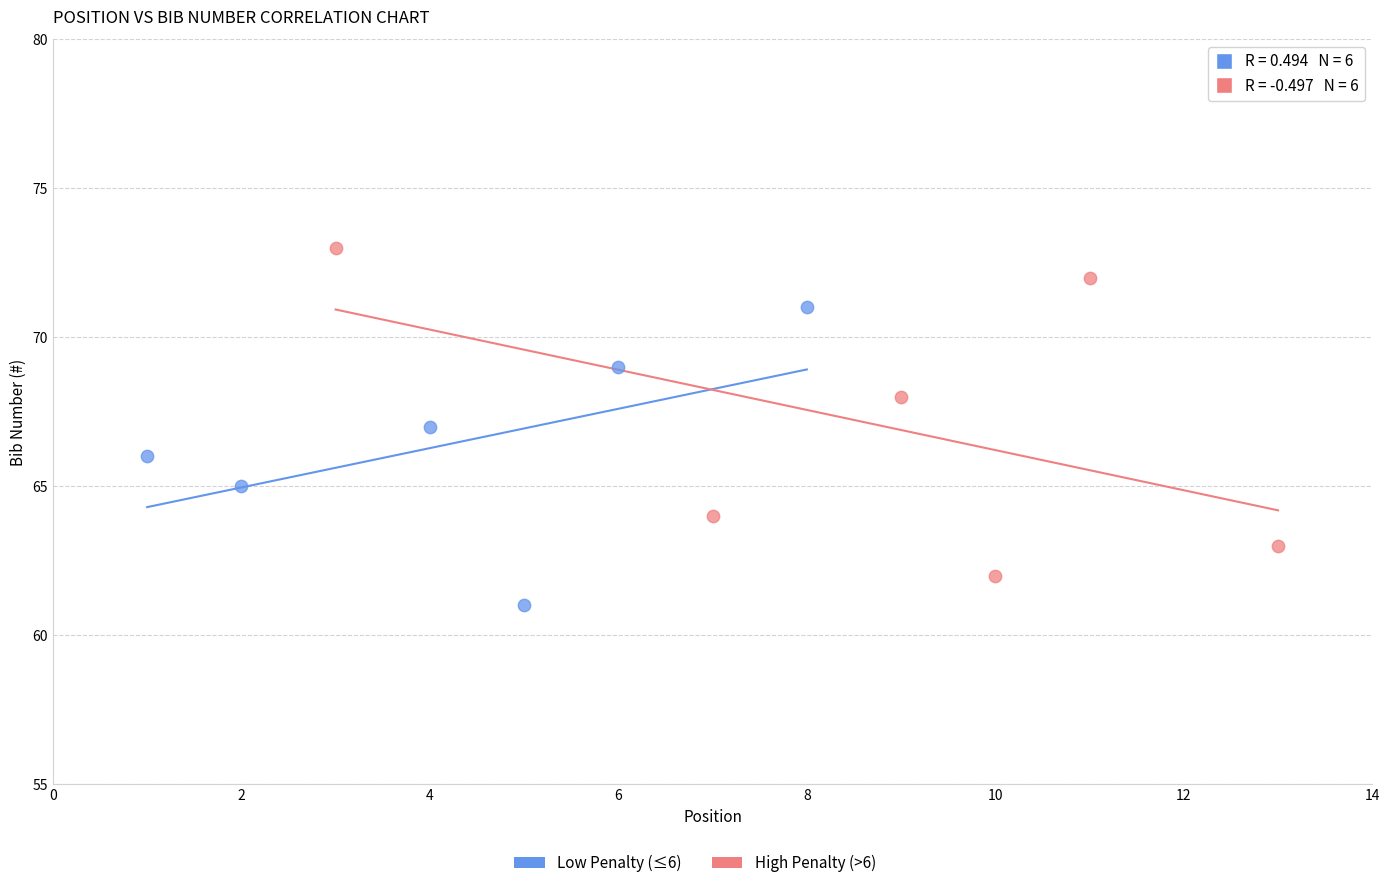

Which series reaches the maximum Y coordinate?

High Penalty (>6)